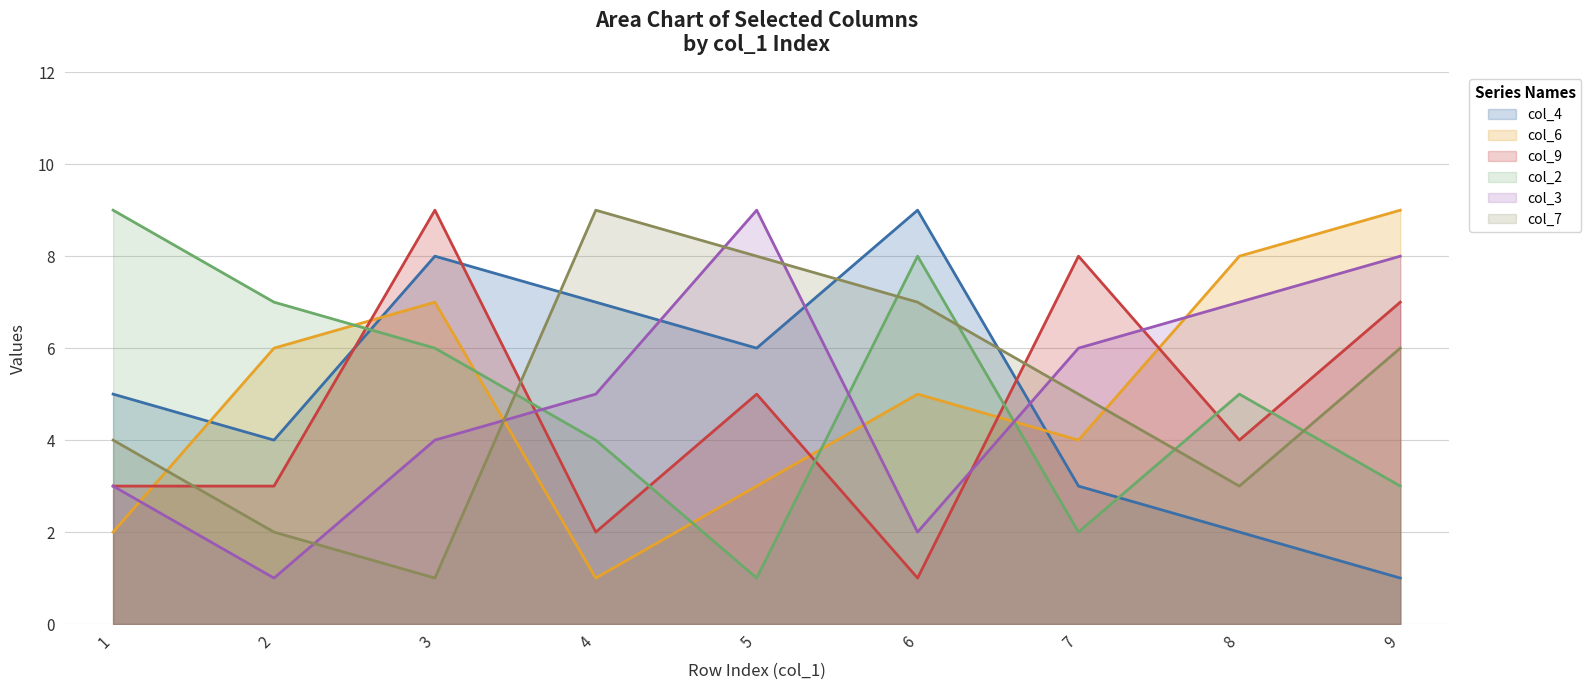

Which series ends up on top after the final intersection of col_6 and col_7?

col_6